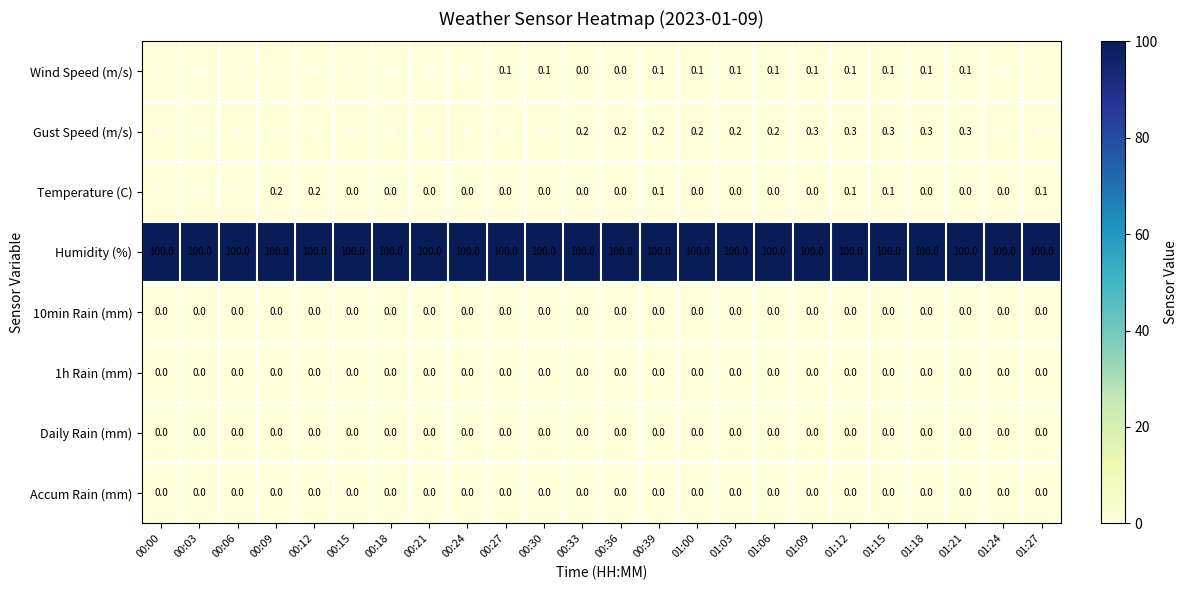

Which series has the largest range (max minus min)?

Temperature (C)